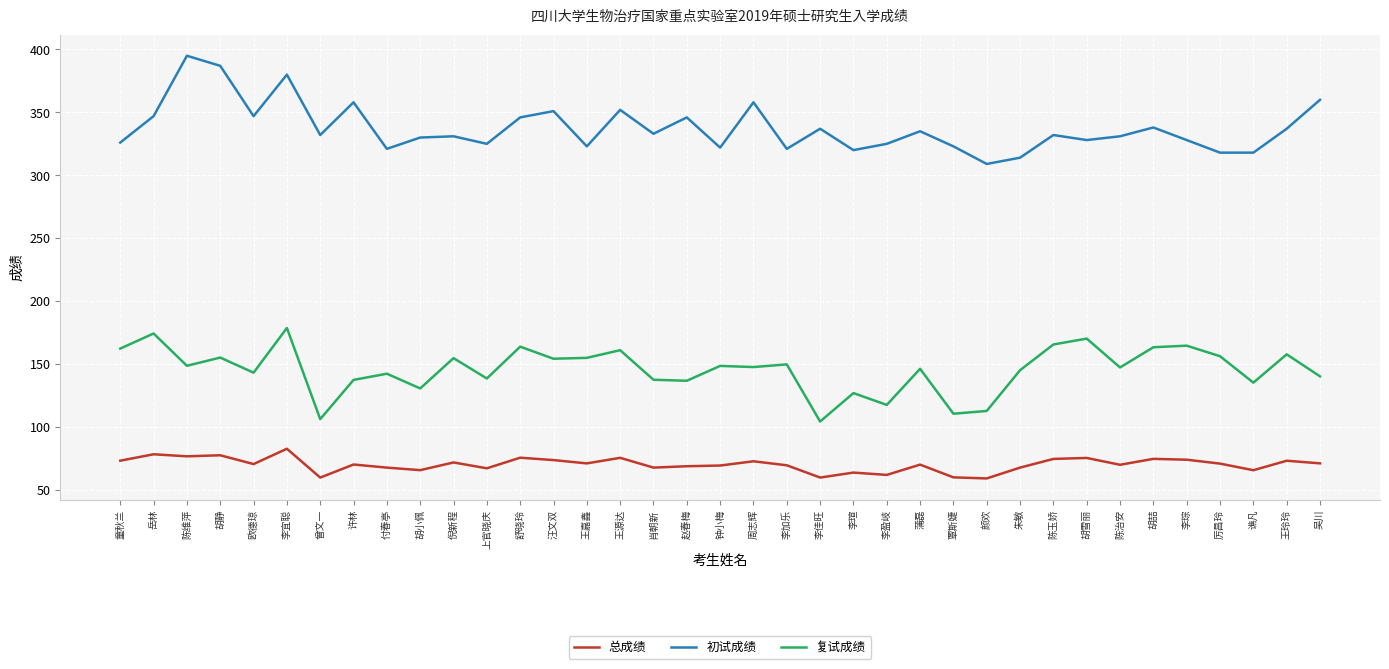

Is this an area chart (filled region under the line)?

No